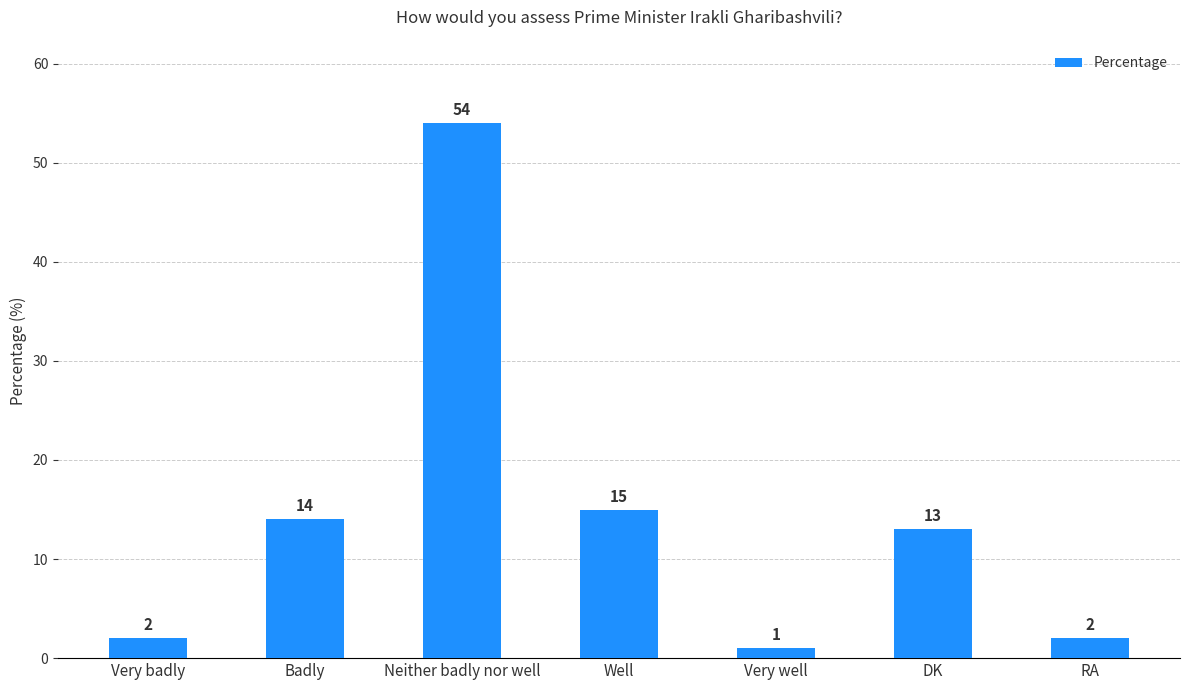

Reading left to right, list all the values displayed in this chart.

2	14	54	15	1	13	2